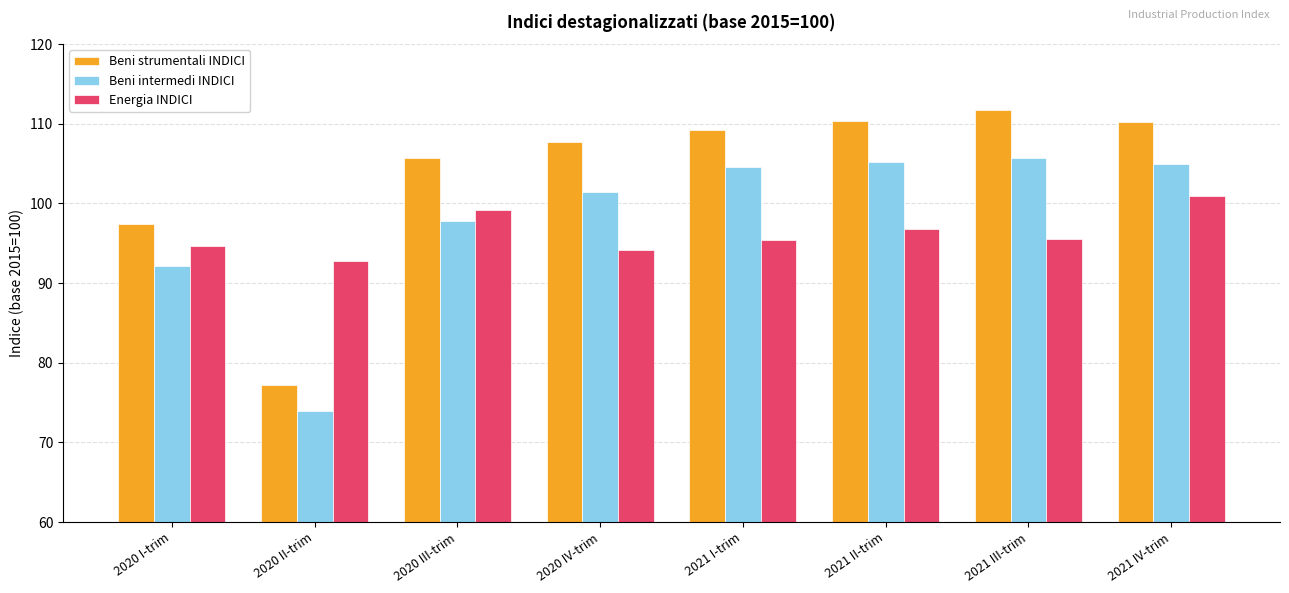

What is the difference between the maximum and minimum values in the Beni intermedi INDICI series?

31.8